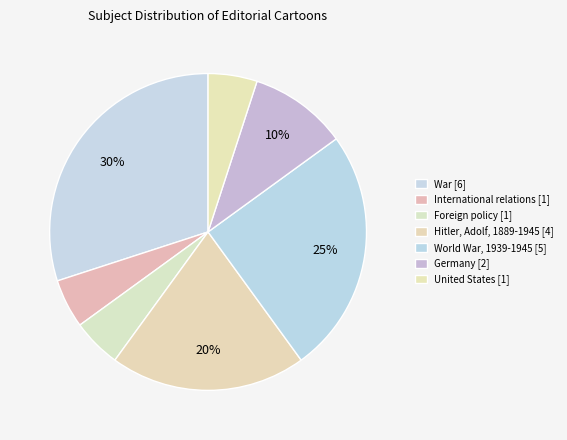

Is the sum of Hitler, Adolf, 1889-1945 and Foreign policy greater than half?

No